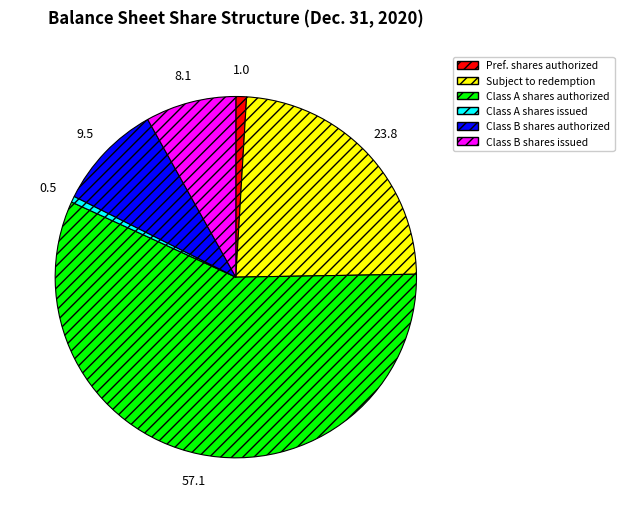

Is there any slice that represents more than half of the pie?

Yes